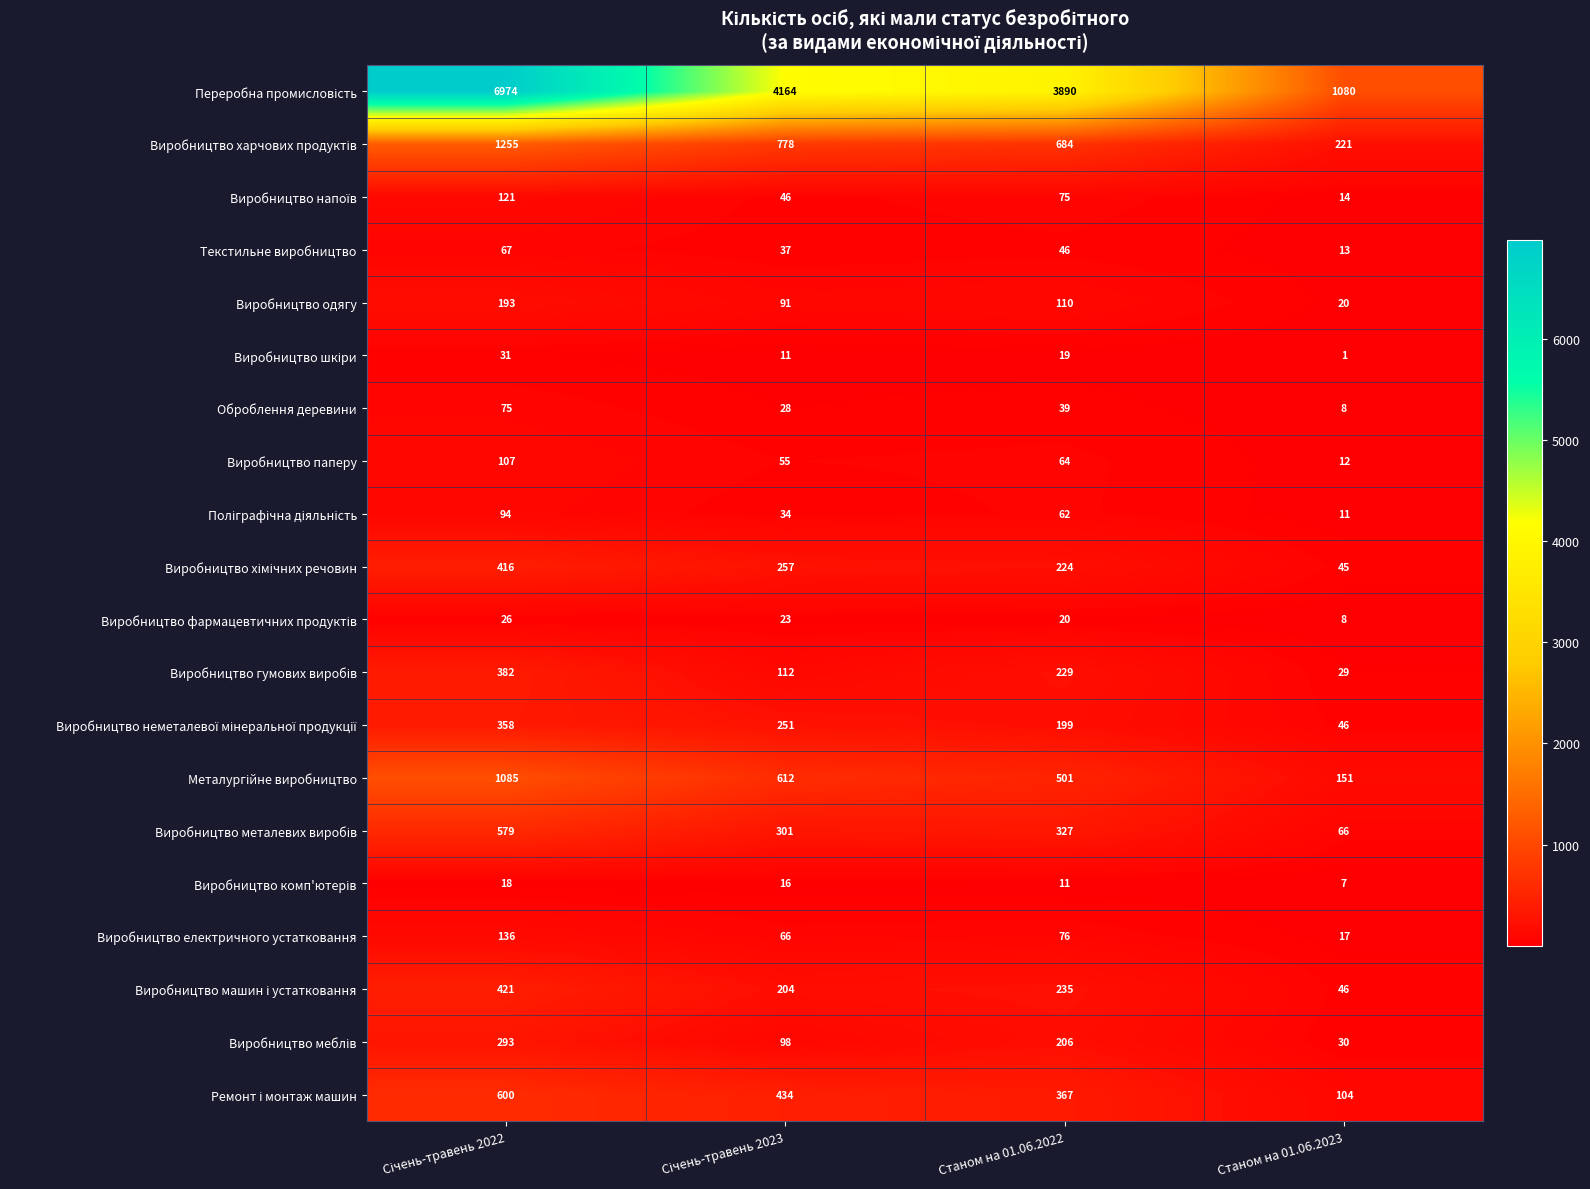

Is it true that Виробництво одягу equals 110 at Станом на 01.06.2022?

True